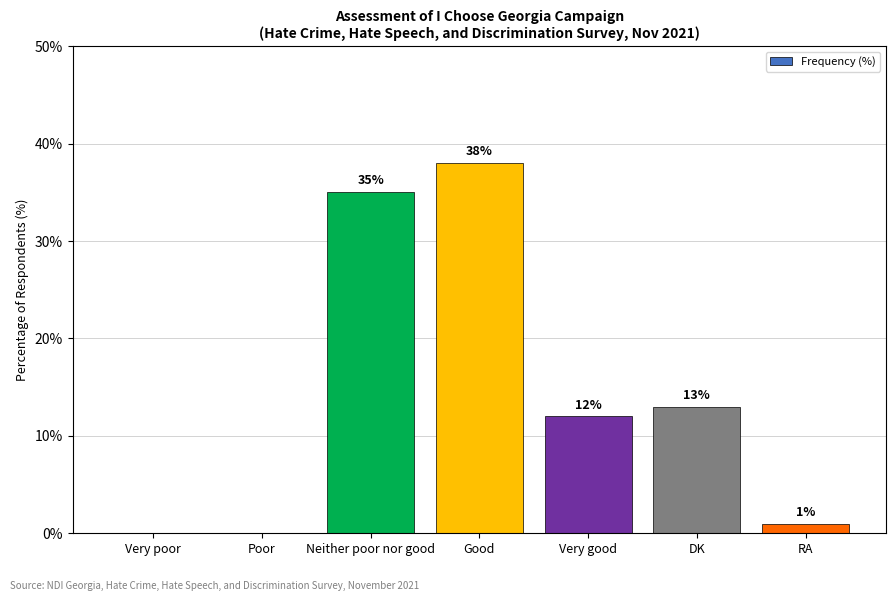

How many series are shown in this chart?

1